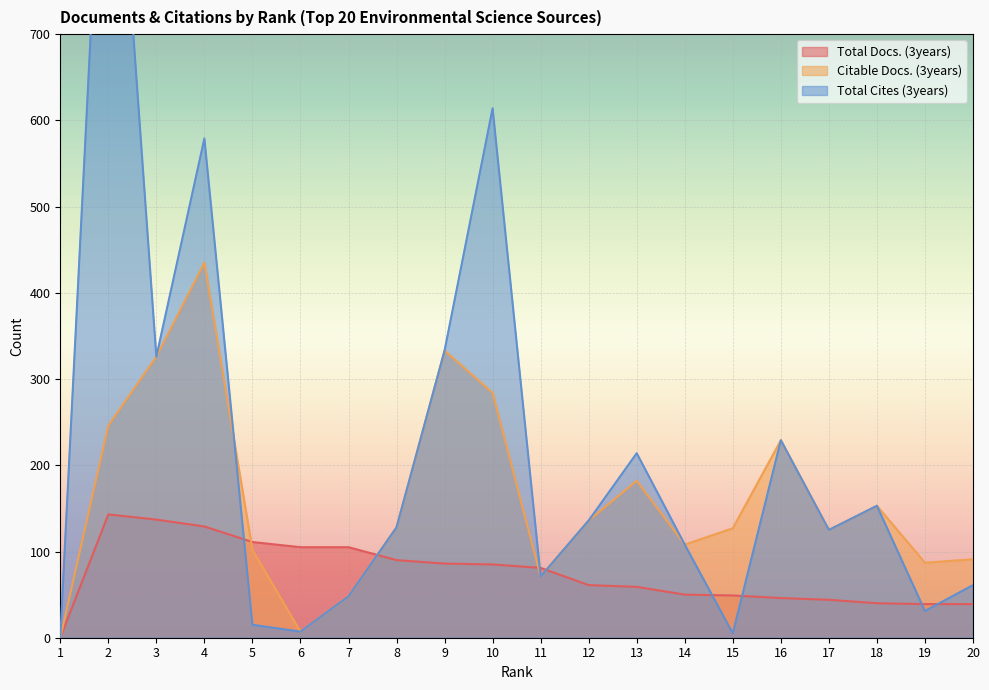

Reading left to right, list all the values displayed in this chart.

Total Docs. (3years): 0	143	137	129	111	105	105	90	86	85	81	61	59	50	49	46	44	40	39	39
Citable Docs. (3years): 0	246	326	435	102	7	48	128	333	284	71	136	182	108	127	229	125	153	87	91
Total Cites (3years): 0	1106	326	579	15	7	48	128	333	614	71	136	214	108	5	229	125	153	31	61